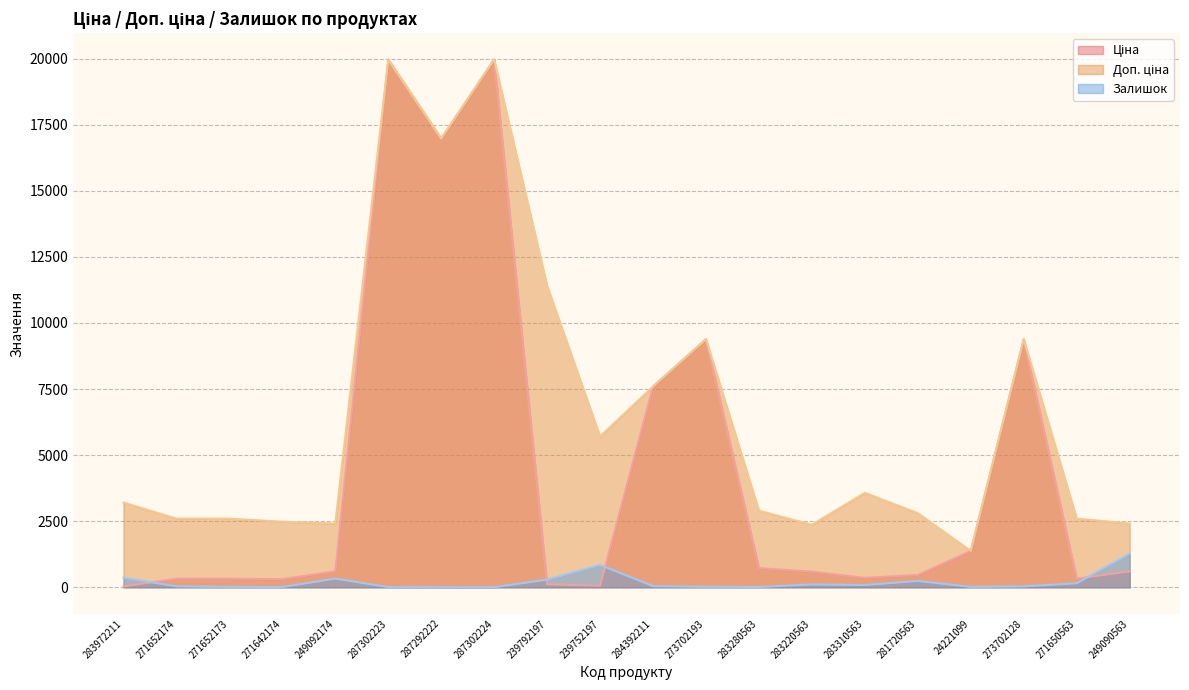

Between 284392211 and 283280563, which series saw the biggest shift?

Ціна